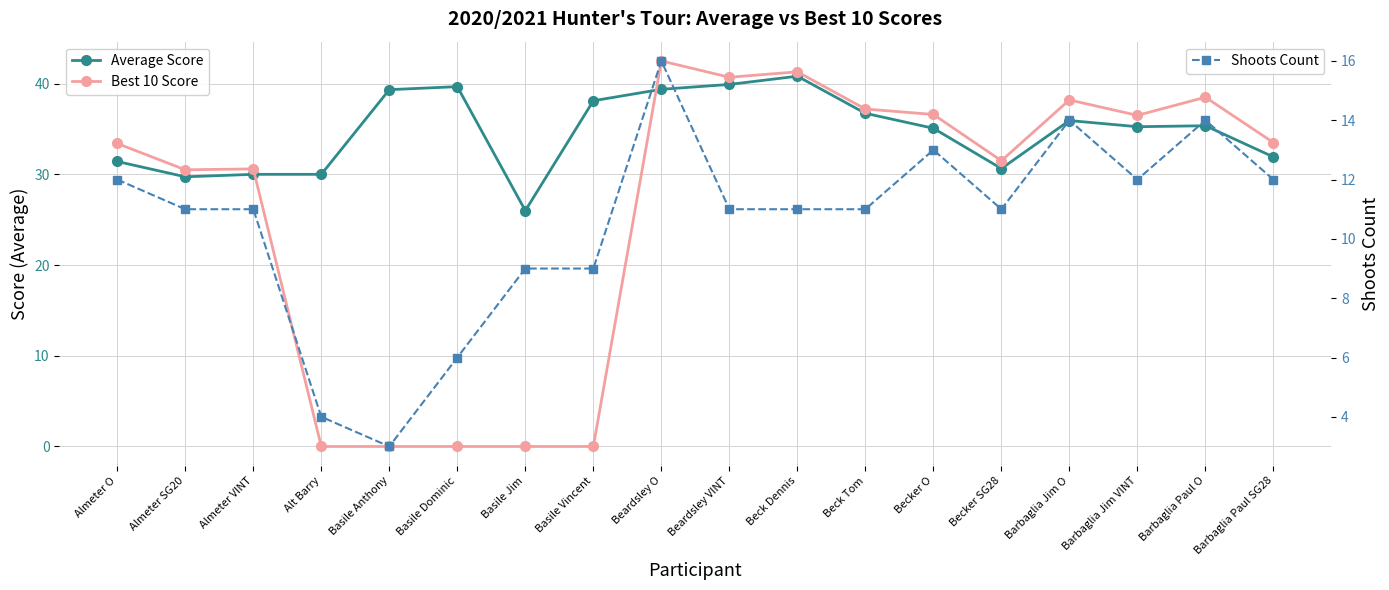

How many data points in Shoots Count are above 11?

7